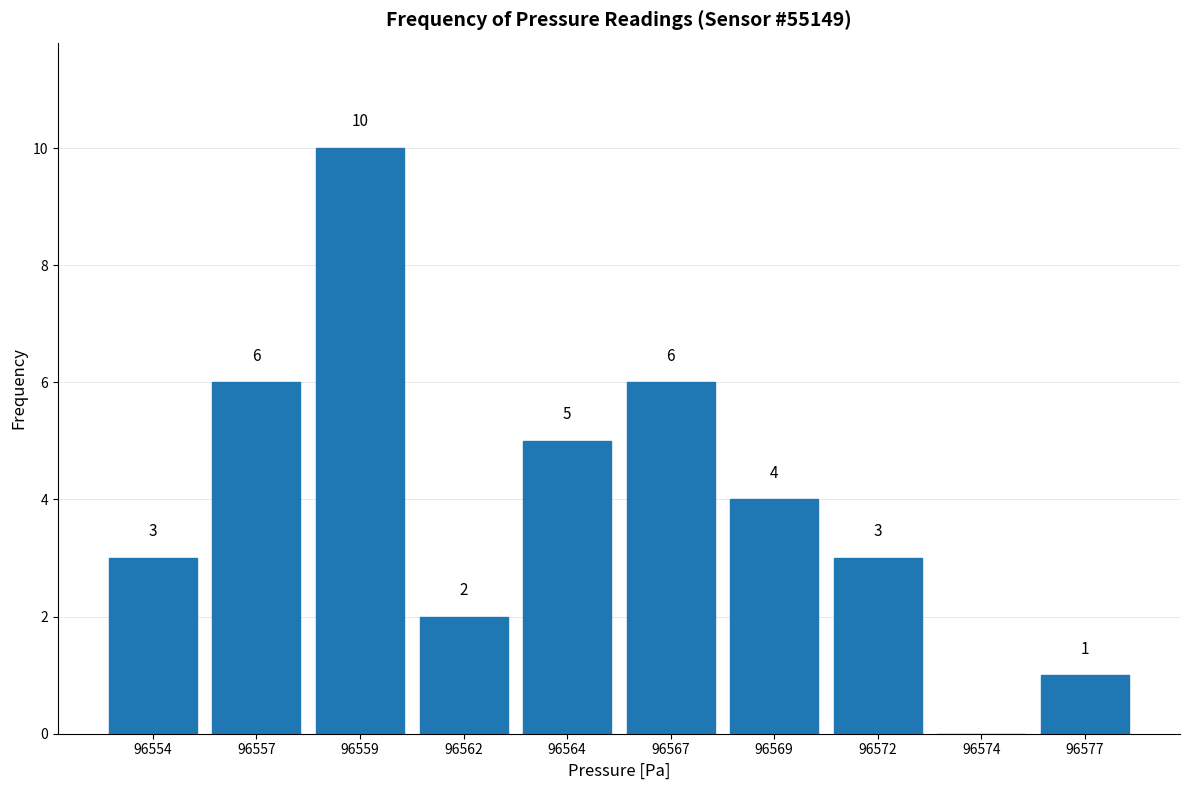

Reading left to right, what are all the values shown in this chart?

96554=3	96557=6	96559=10	96562=2	96564=5	96567=6	96569=4	96572=3	96574=0	96577=1